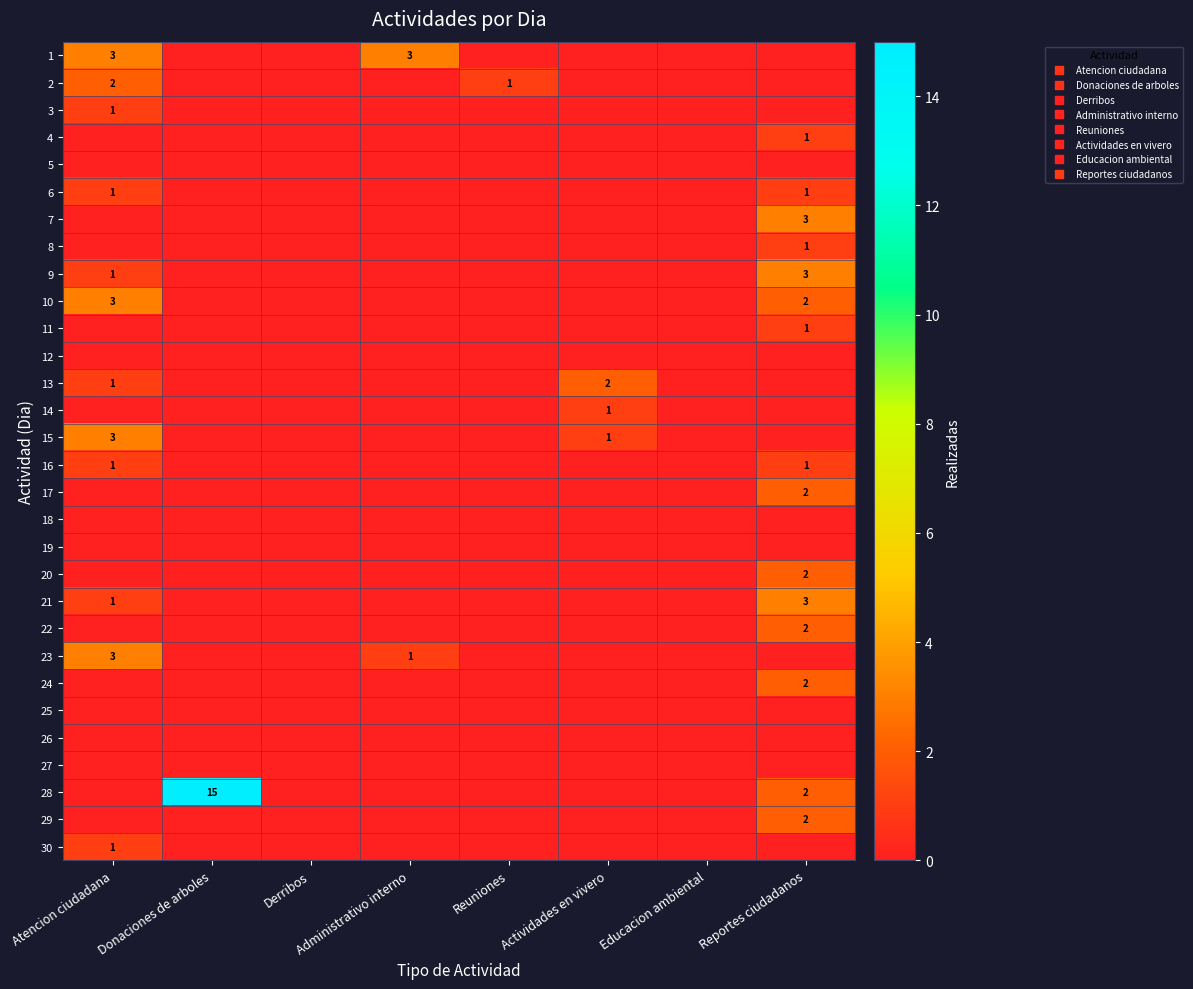

How many values in the 14 series exceed 0?

1